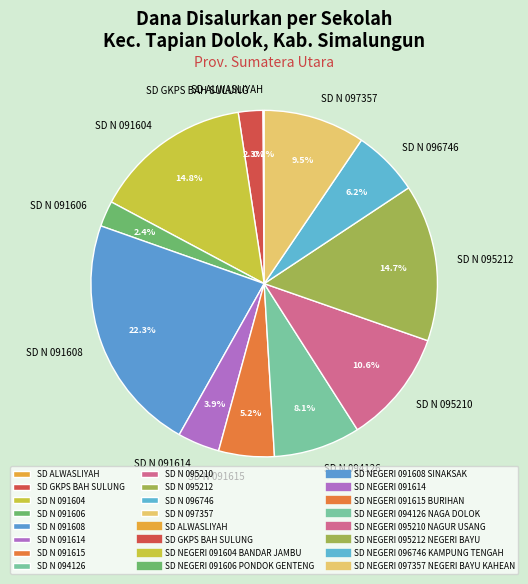

Does SD N 095210 represent more than half of the total?

No